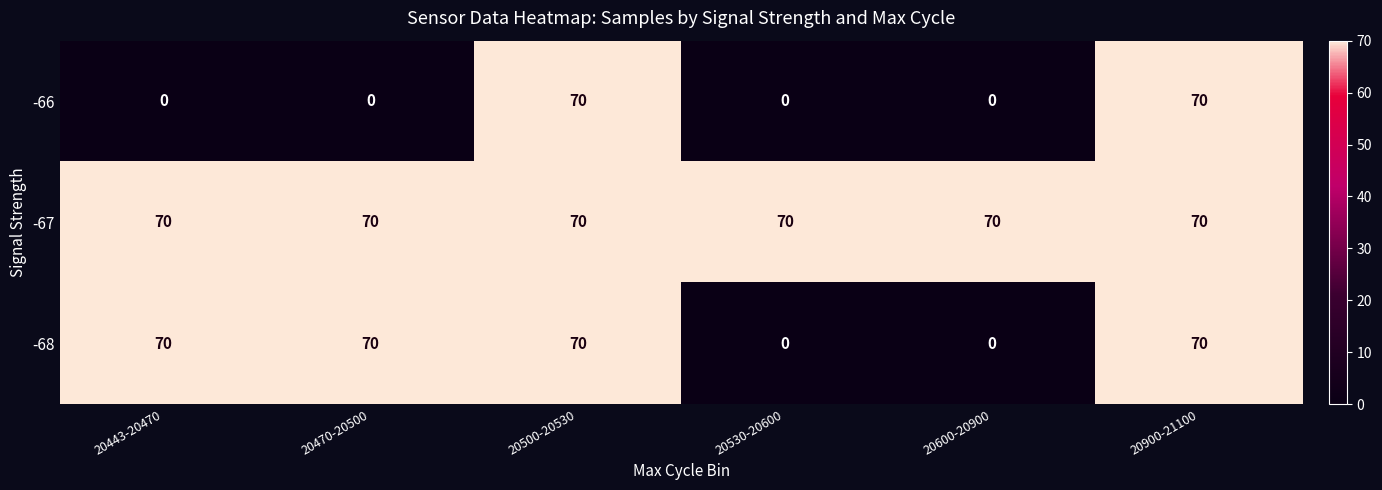

The value of -68 at 20600-20900 is 0. True or false?

True